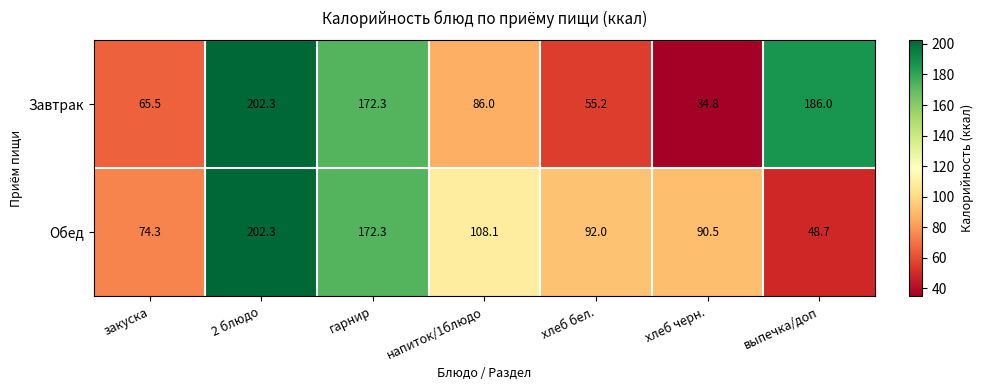

Which category has the highest value across all series?

2 блюдо